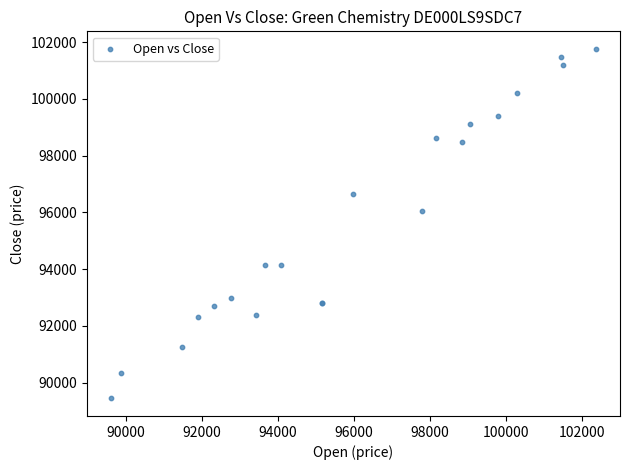

What Y value in the scatter plot is closest to 95602?

96045